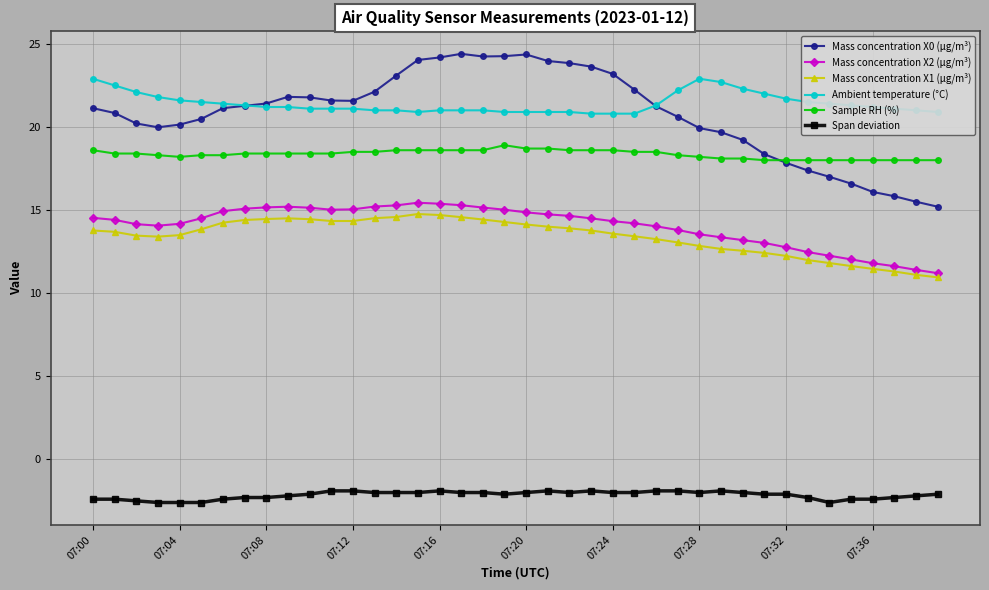

What is the value of the Span deviation point at the 13th from the left?

-1.9